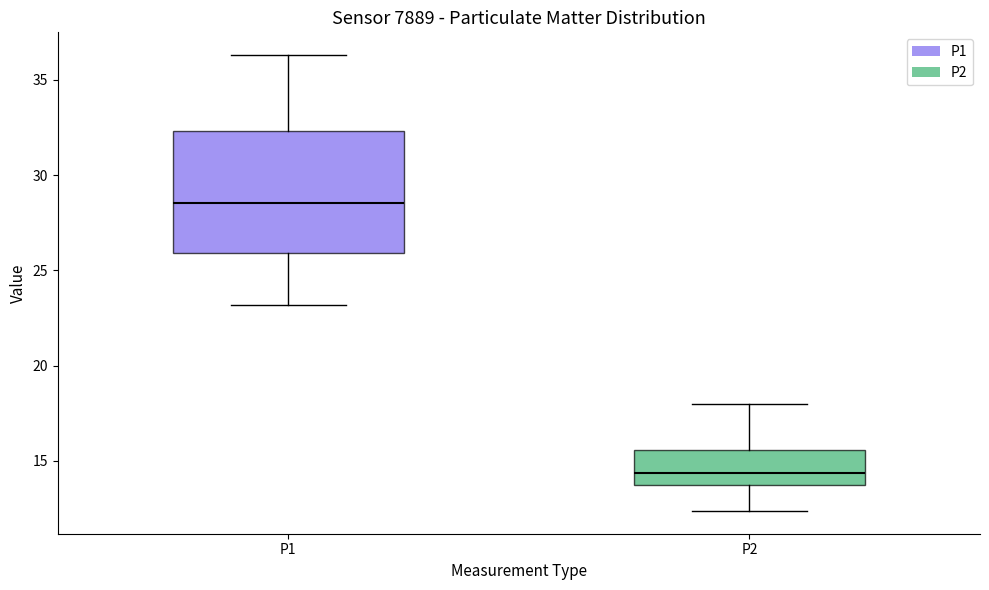

Which box's median line is the highest?

P1